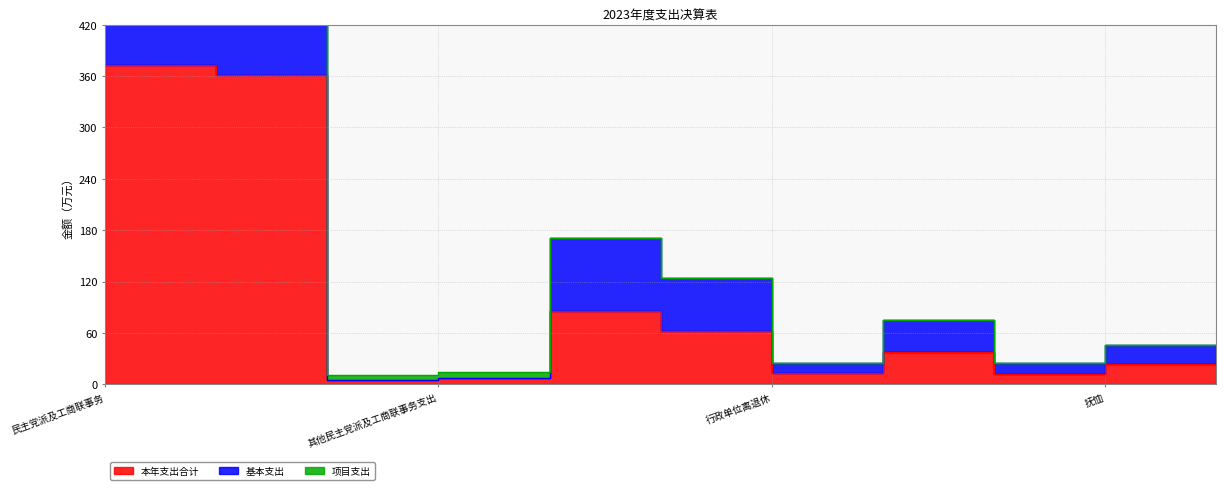

What is the label of the 5th point from the right?

行政单位离退休